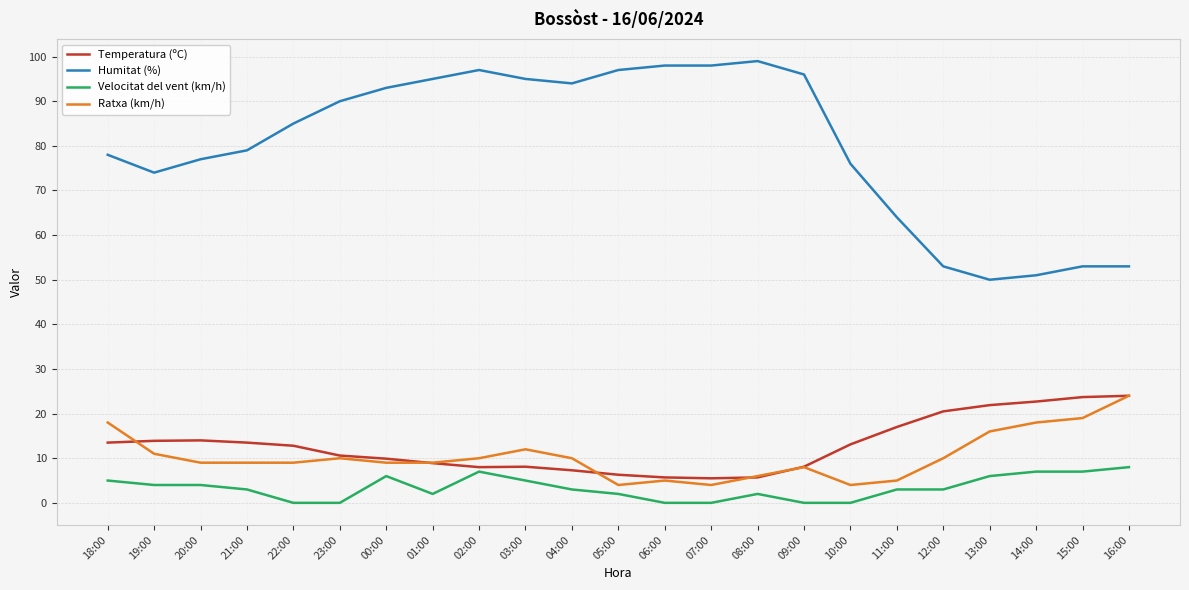

Which series changed the most between 04:00 and 10:00?

Humitat (%)